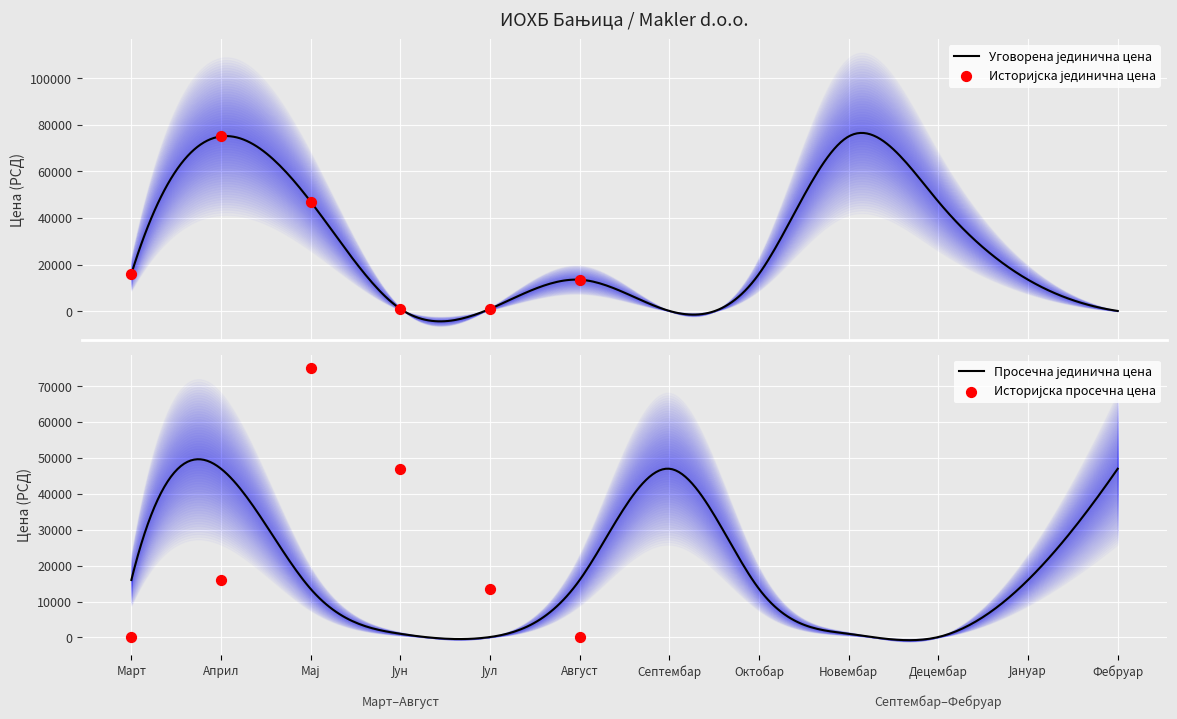

What are all the series names shown in the legend?

Уговорена јединична цена, Просечна јединична цена